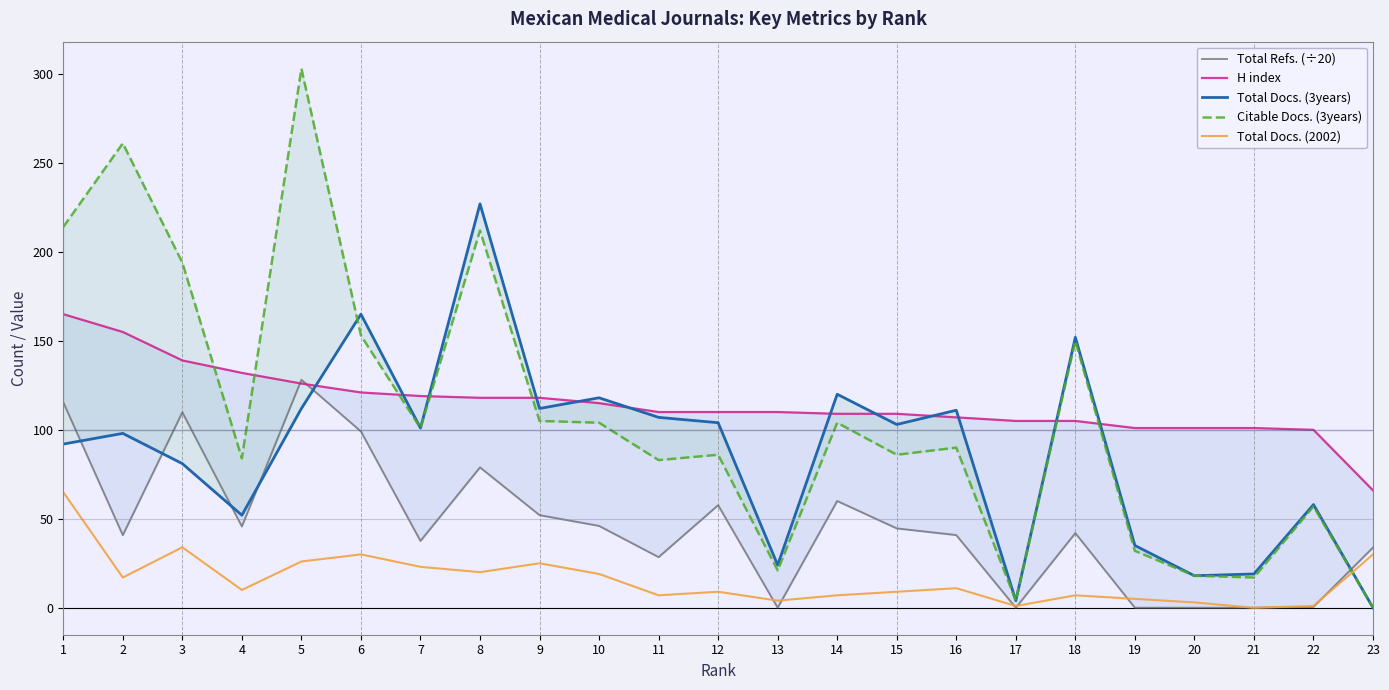

Which category has the highest value in the Total Refs. (÷20) series?

5